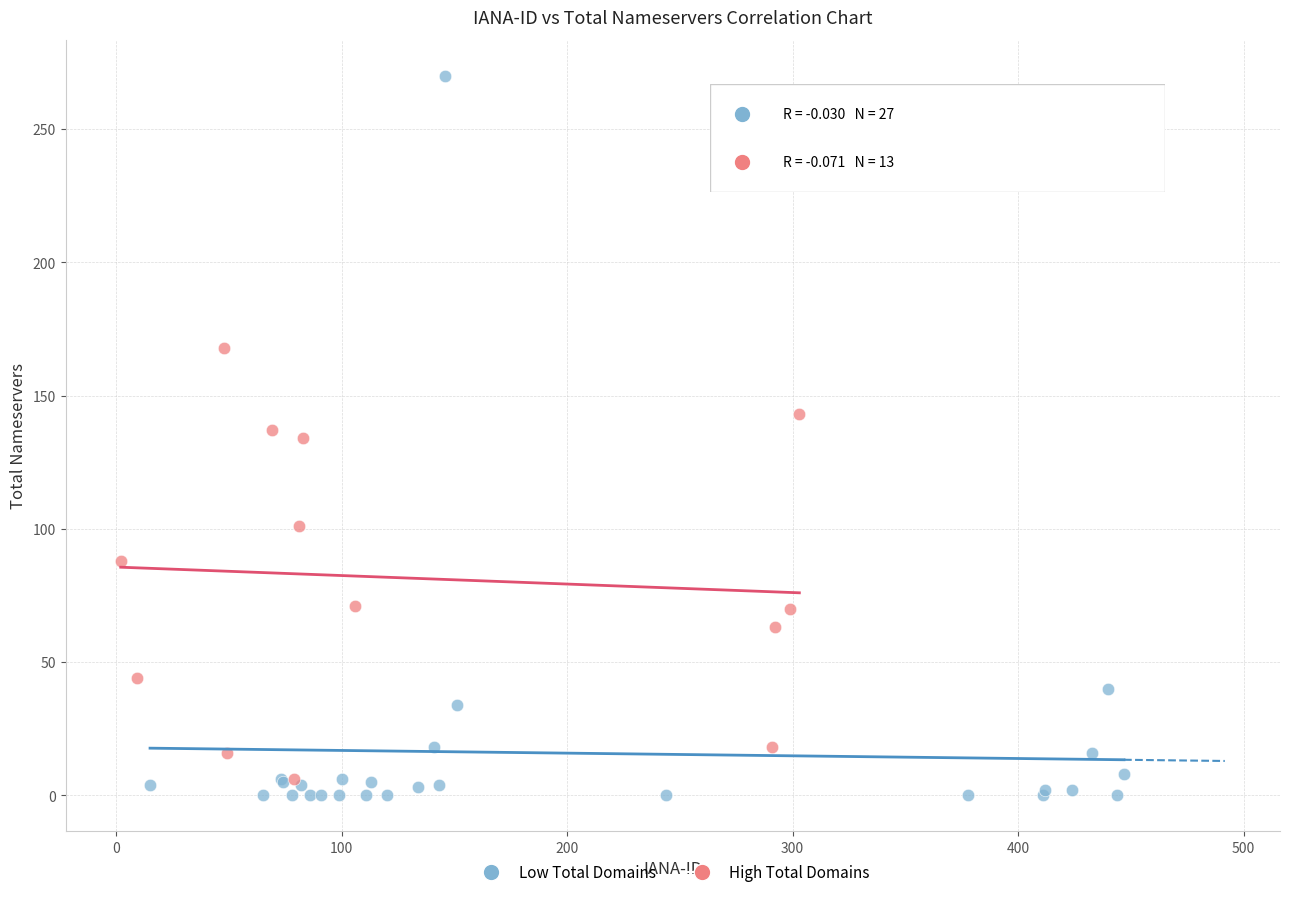

Which series reaches the maximum Y coordinate?

Low Total Domains